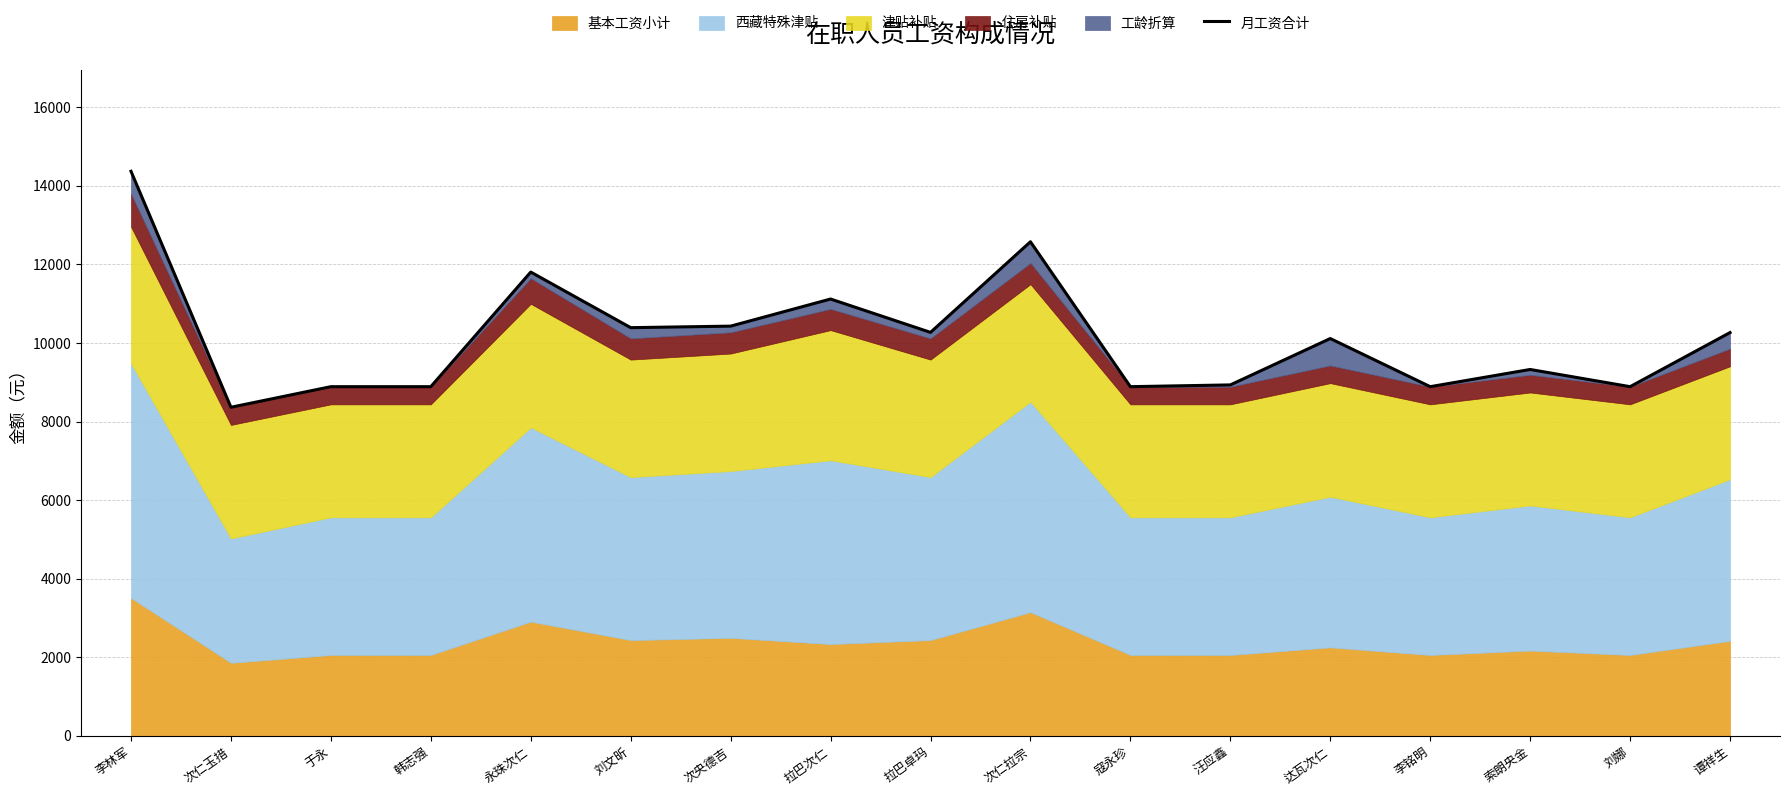

List the labels in order of value, largest first.

李林军, 次仁拉宗, 永珠次仁, 拉巴次仁, 次央德吉, 刘文昕, 拉巴卓玛, 谭祥生, 达瓦次仁, 索朗央金, 汪应鑫, 于永, 韩志强, 寇永珍, 李铭明, 刘娜, 次仁玉措